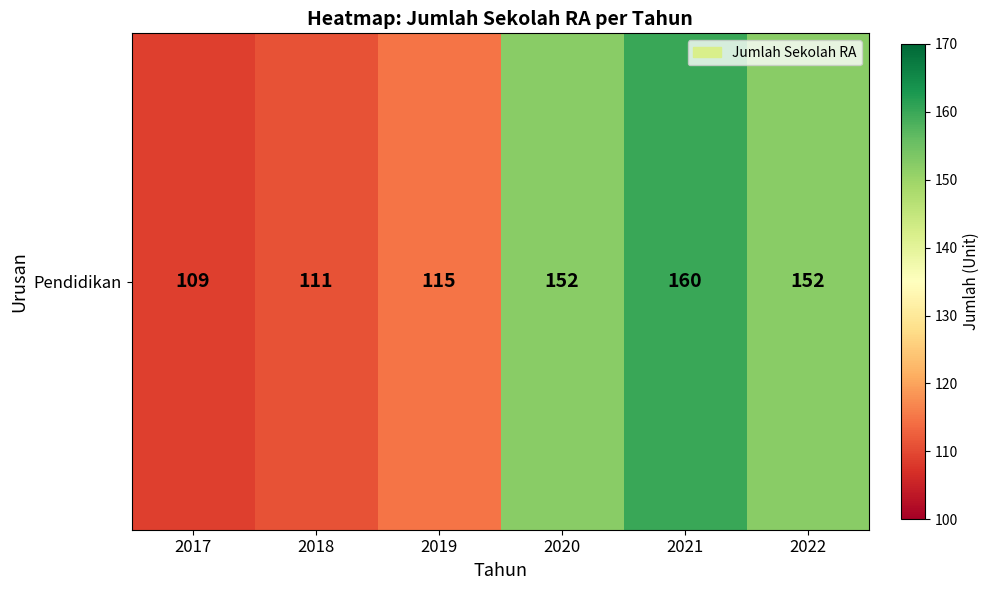

The value at 2018 is 111. True or false?

True